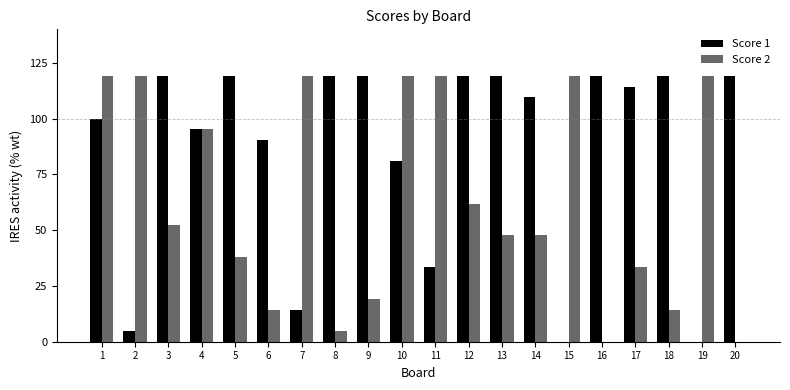

What is the maximum value for Score 2?

119.0